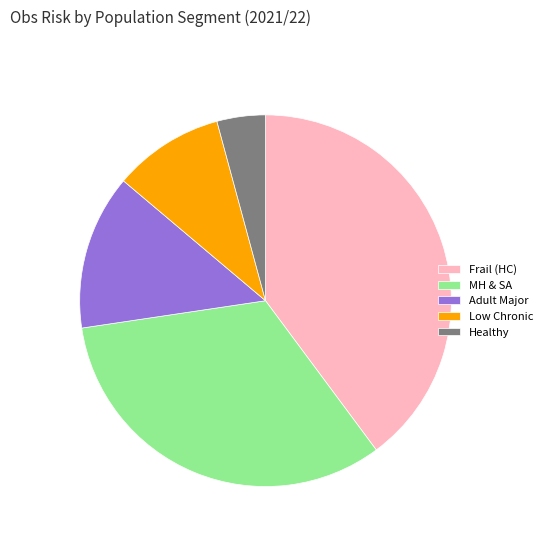

Between Healthy and Frail (HC), which is larger?

Frail (HC)